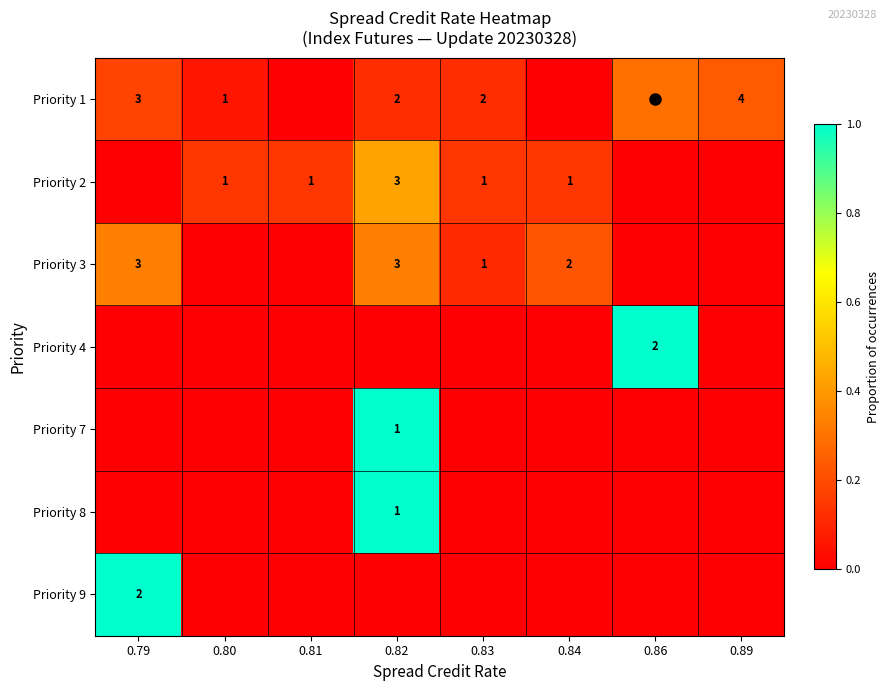

Between 0.82 and 0.80, which is larger?

0.82